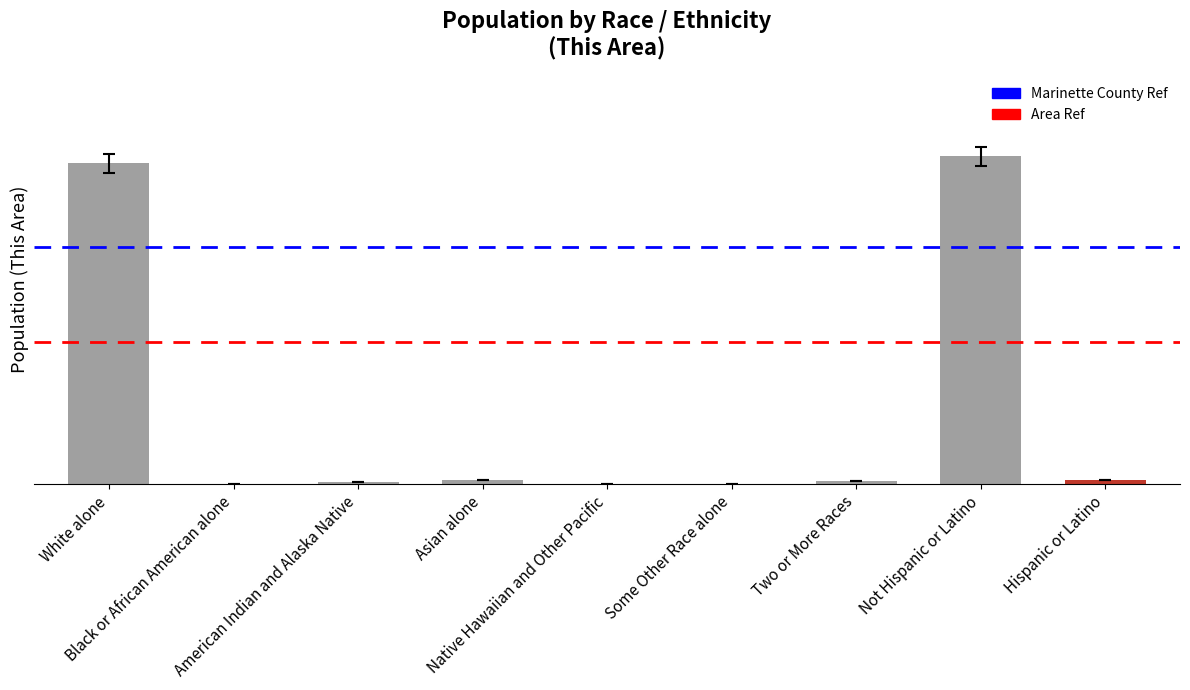

List the labels in order of value, largest first.

Not Hispanic or Latino, White alone, Asian alone, Hispanic or Latino, Two or More Races, American Indian and Alaska Native, Some Other Race alone, Black or African American alone, Native Hawaiian and Other Pacific